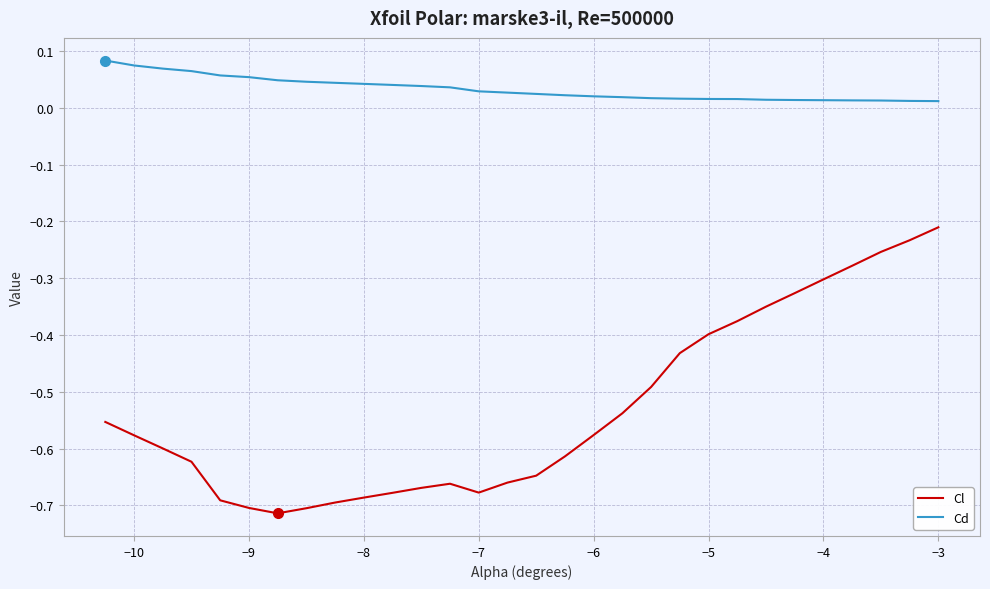

Rank the series by their maximum value, from lowest to highest.

Cl, Cd